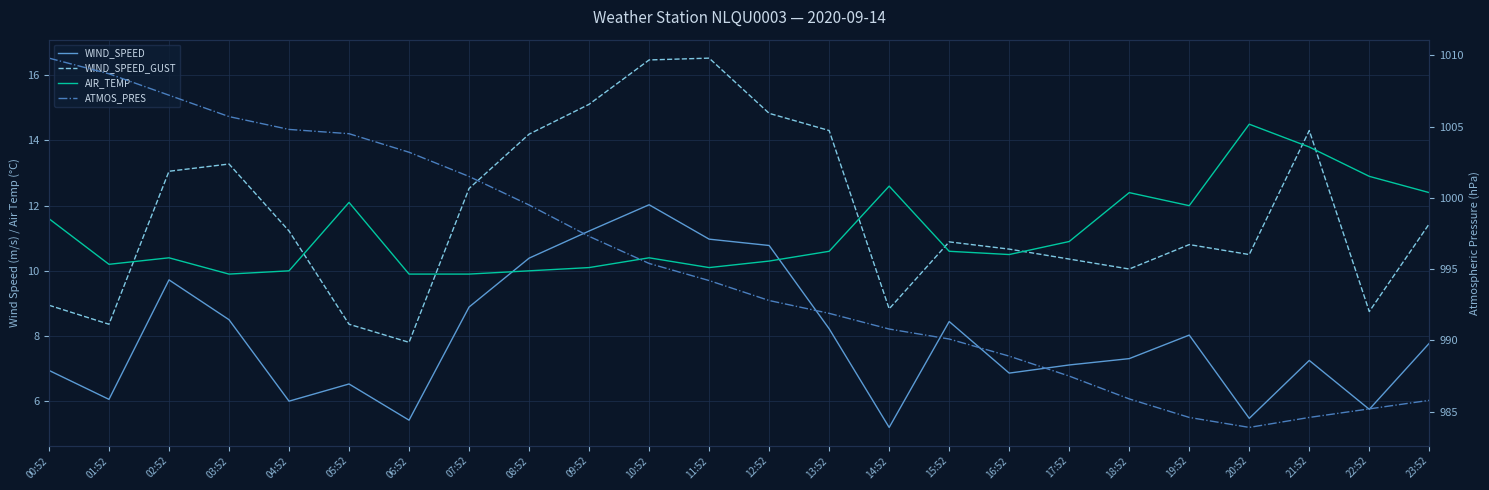

True or false: WIND_SPEED_GUST has more than 1 points higher than both neighbors.

True